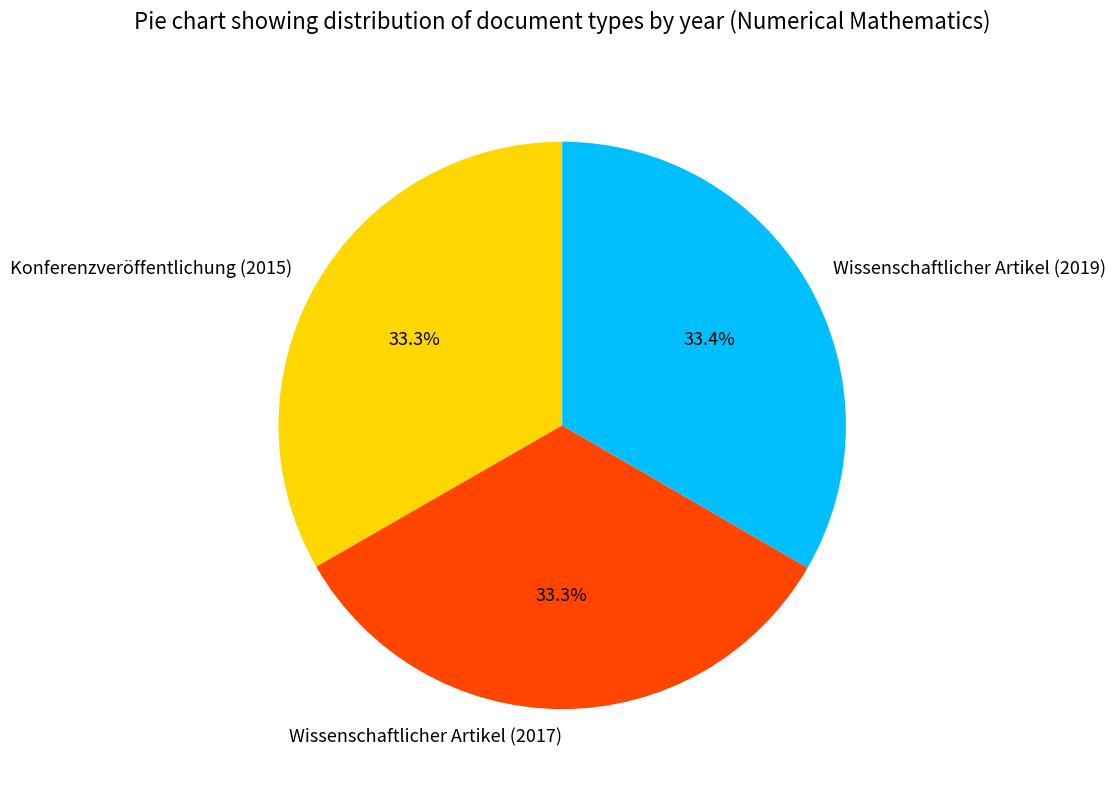

To the nearest percent, what is the combined percentage of Wissenschaftlicher Artikel (2017) and Wissenschaftlicher Artikel (2019)?

67%